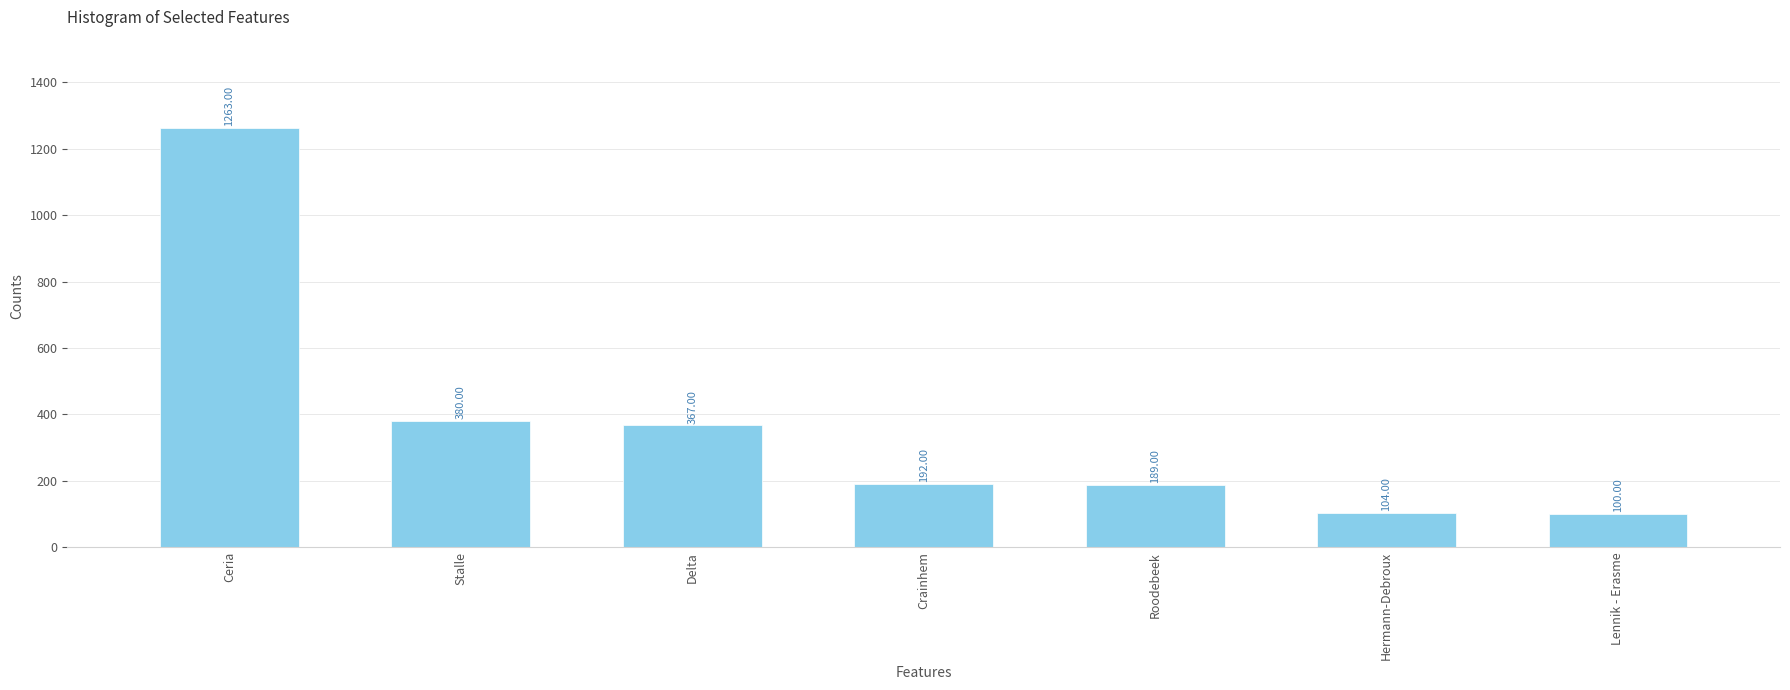

How many values are below 192?

3